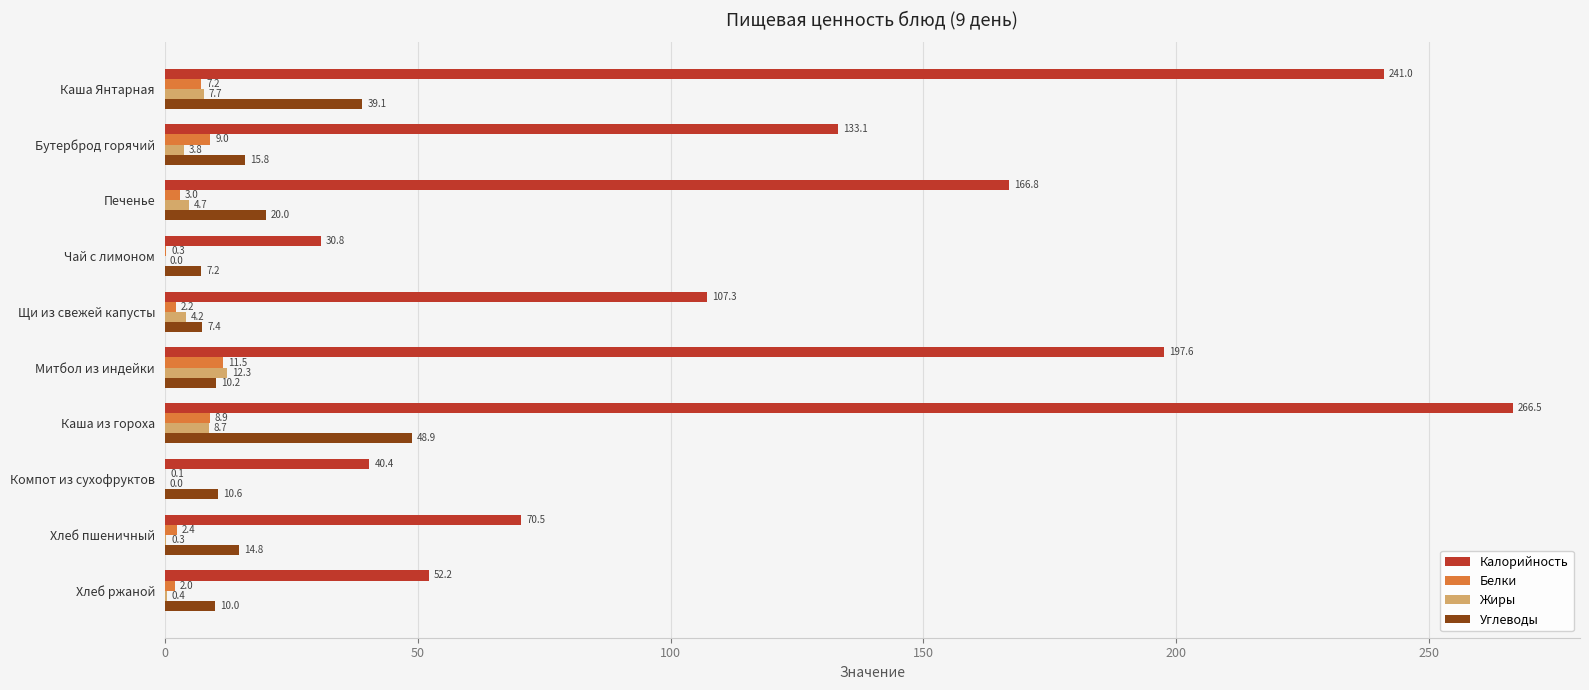

What is the total value across all series at Каша Янтарная?

295.0